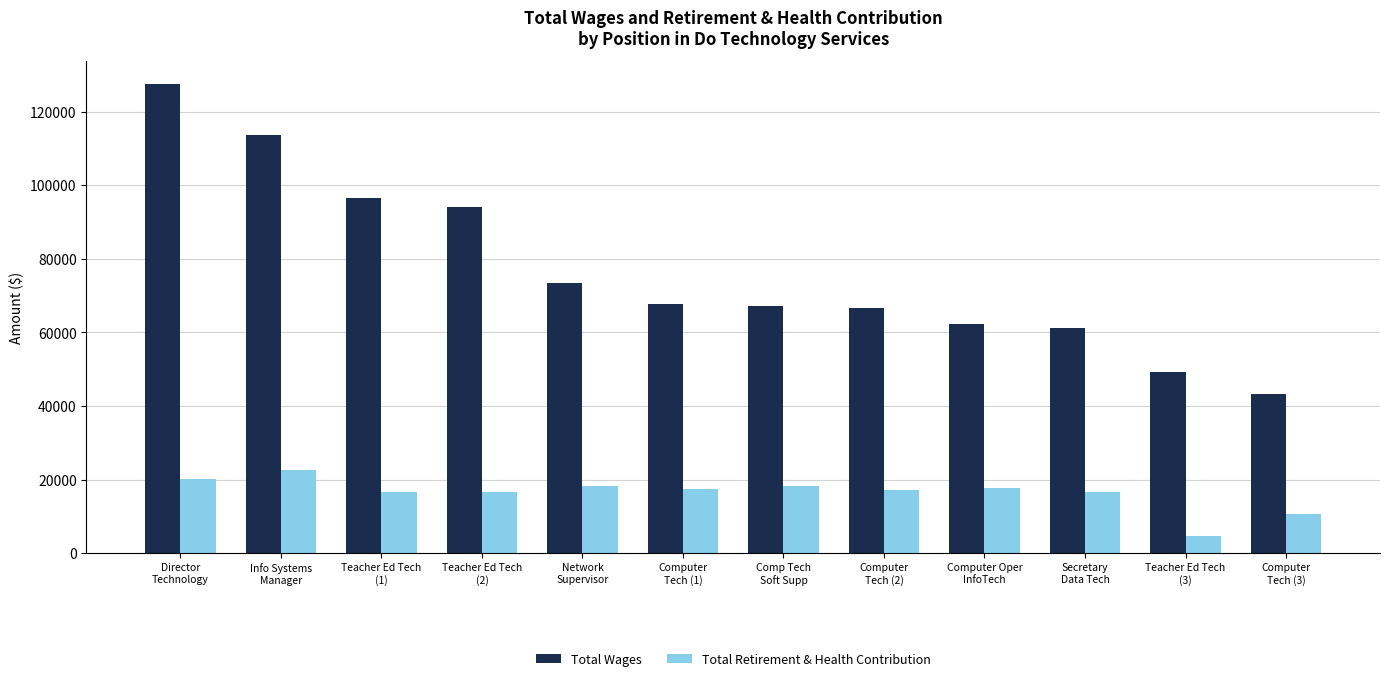

What is the minimum value for Total Wages?

43288